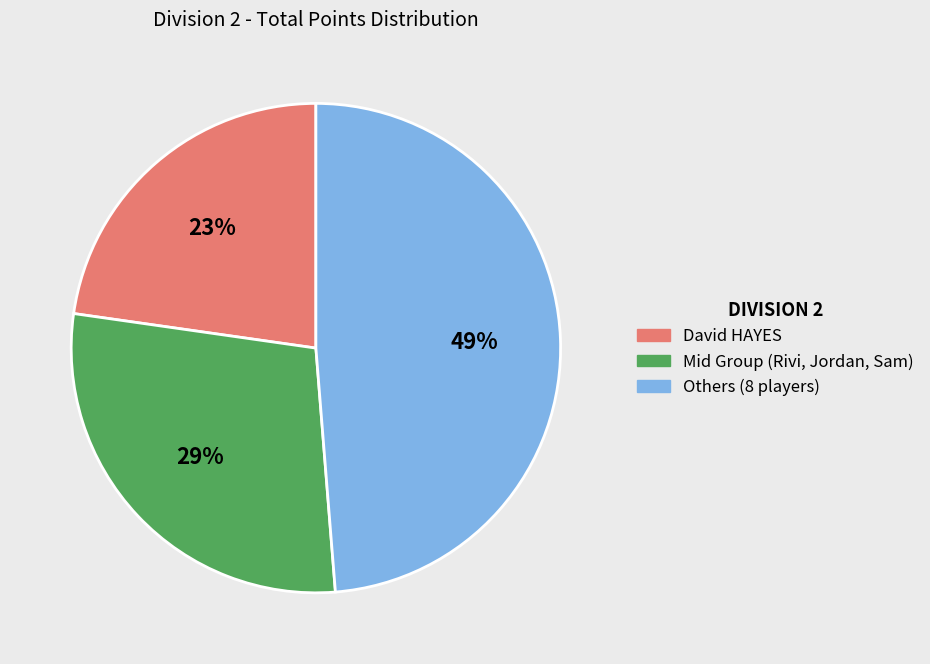

Is there any slice that represents more than half of the pie?

No